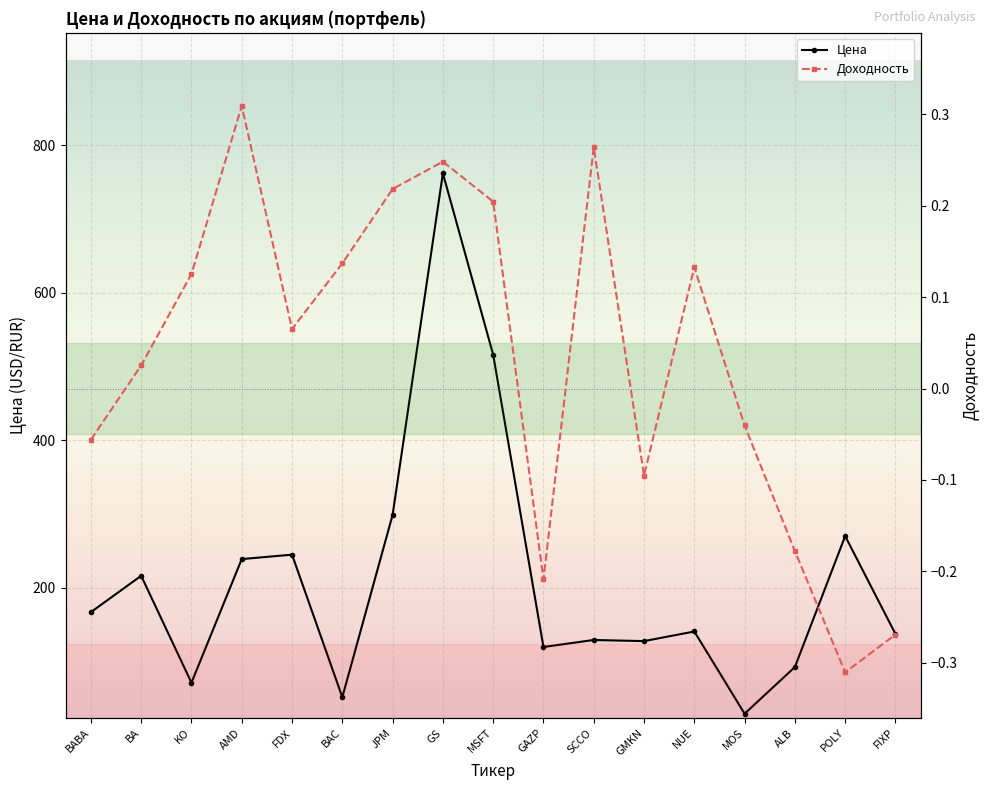

What is the sum of all Цена values?

3612.6